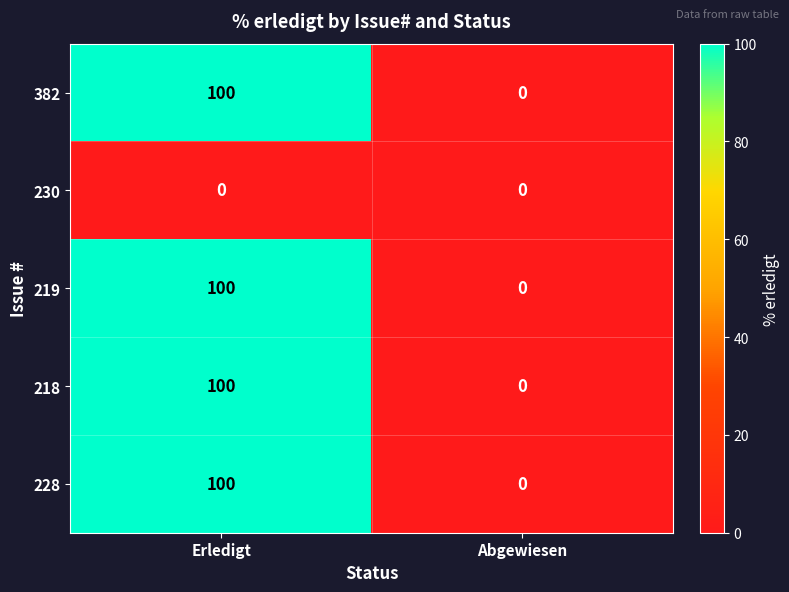

What is the difference between the maximum and minimum values in the 382 series?

100